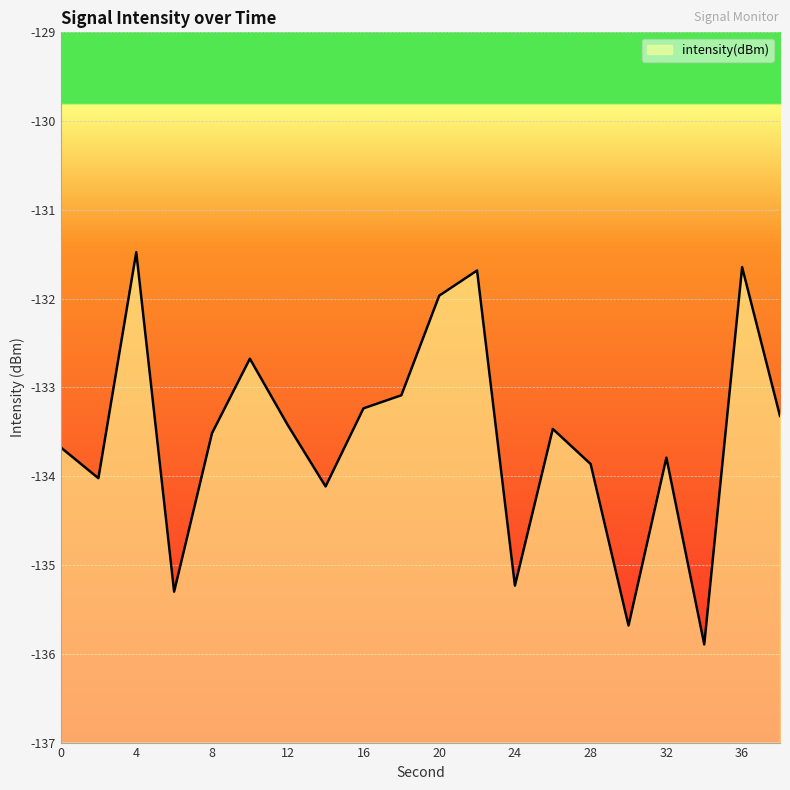

What value does the data have at 6?

-135.3